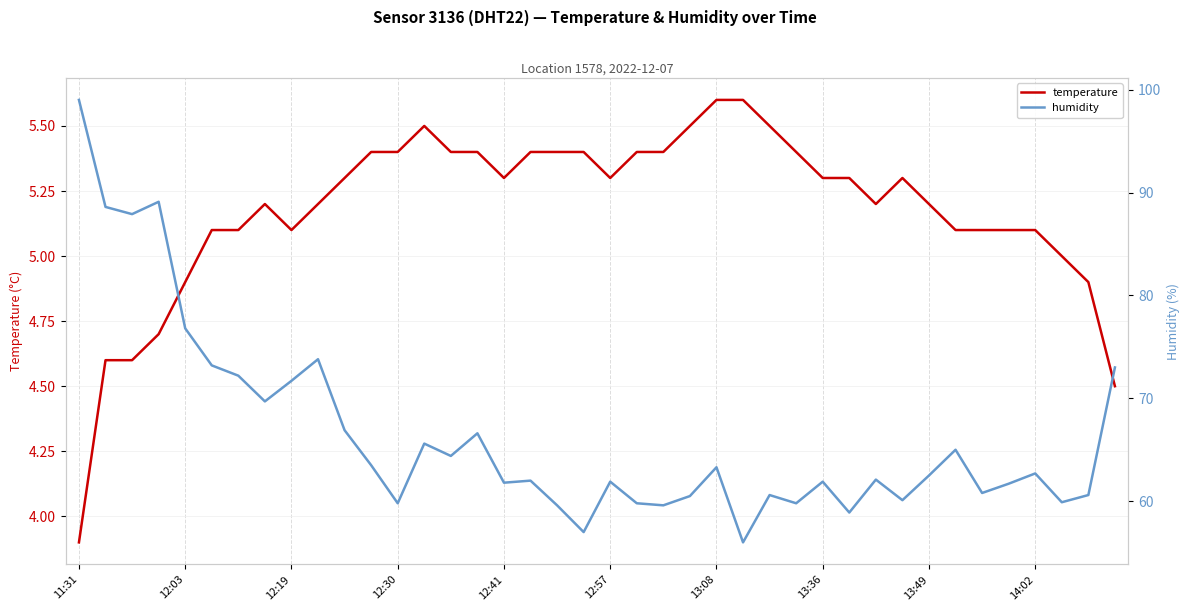

List the series in order of their peak value, lowest first.

temperature, humidity